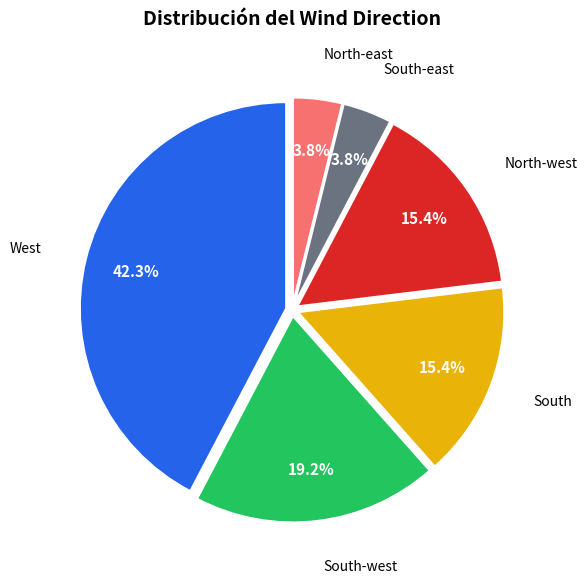

Is there a majority slice in this chart?

No